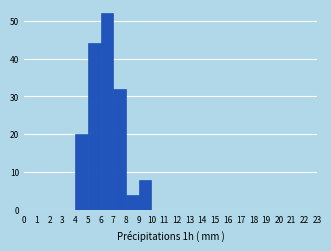

Which range on the x-axis has the tallest bar?

6 to 7